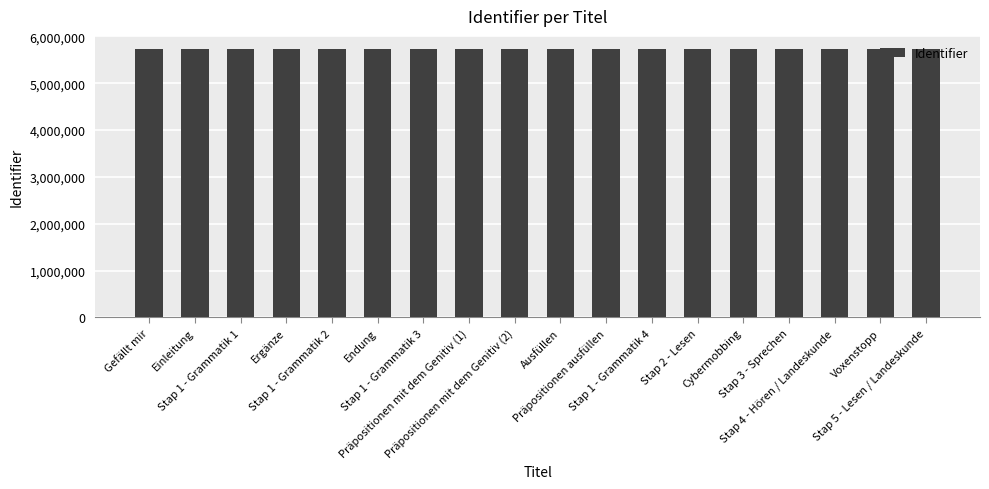

What is the average value?

5724418